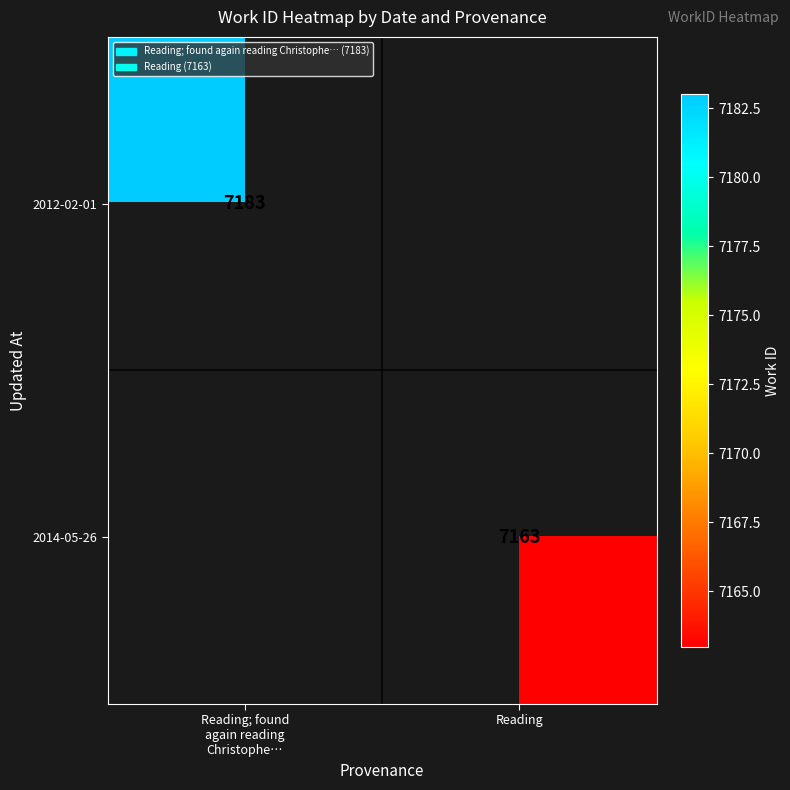

What is the sum of all 2014-05-26 values?

7163